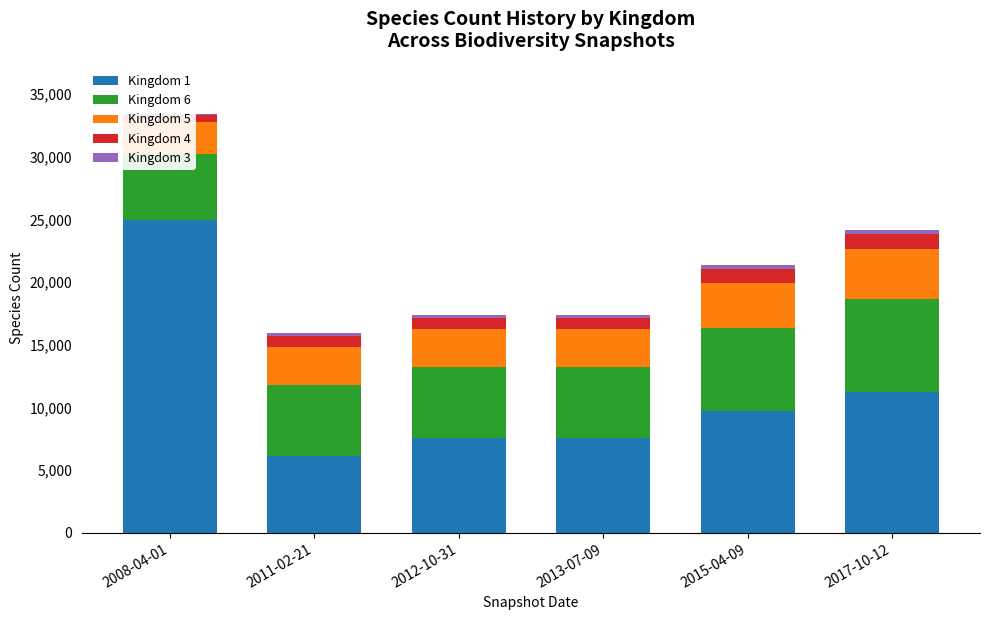

Reading left to right, list all the values displayed in this chart.

Kingdom 1: 2008-04-01=24961	2011-02-21=6137	2012-10-31=7535	2013-07-09=7535	2015-04-09=9727	2017-10-12=11206
Kingdom 6: 2008-04-01=5228	2011-02-21=5668	2012-10-31=5668	2013-07-09=5668	2015-04-09=6575	2017-10-12=7456
Kingdom 5: 2008-04-01=2611	2011-02-21=3032	2012-10-31=3032	2013-07-09=3032	2015-04-09=3608	2017-10-12=3989
Kingdom 4: 2008-04-01=497	2011-02-21=882	2012-10-31=882	2013-07-09=882	2015-04-09=1176	2017-10-12=1195
Kingdom 3: 2008-04-01=119	2011-02-21=209	2012-10-31=239	2013-07-09=239	2015-04-09=263	2017-10-12=280